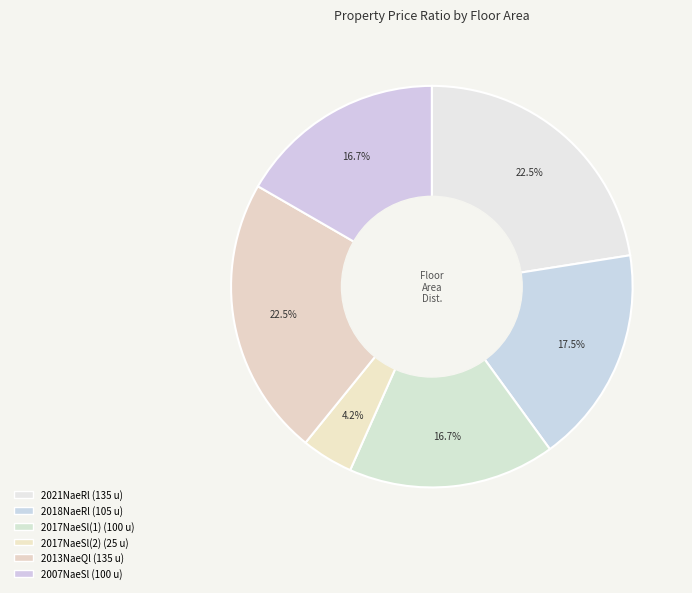

Count the number of slices in the pie.

6